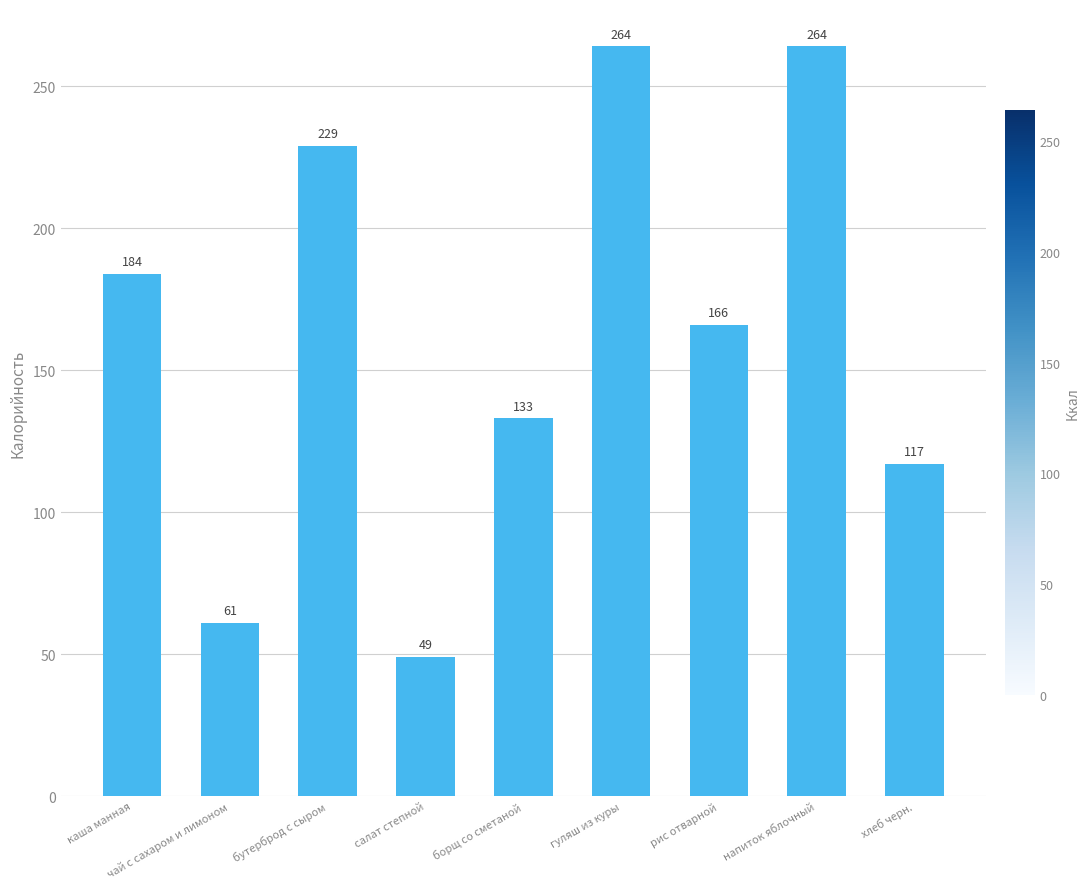

What is the difference between the values at борщ со сметаной and каша манная?

51